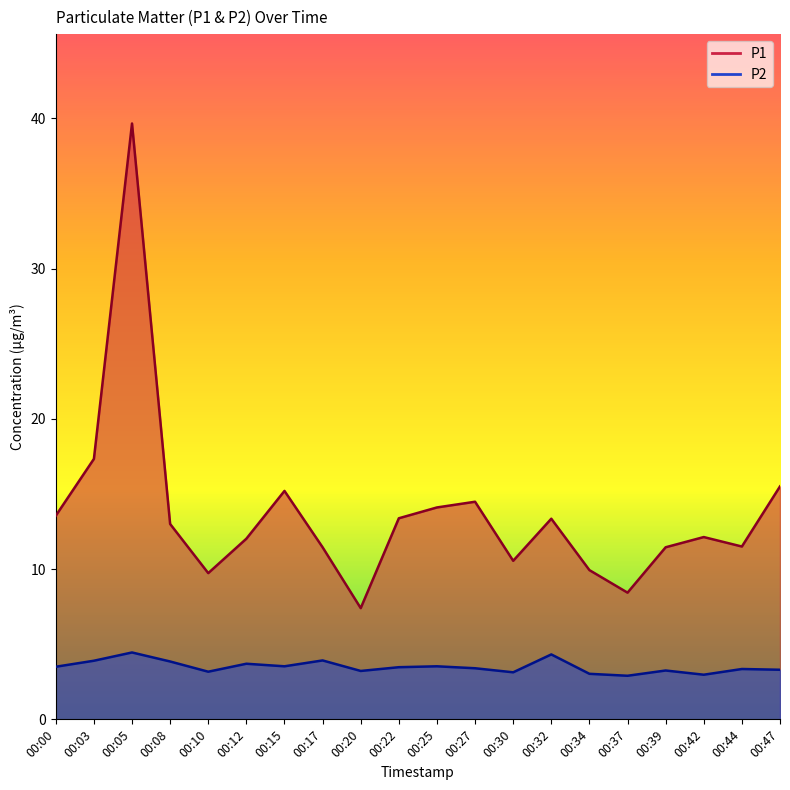

Reading left to right, transcribe all the data shown in this chart.

P1: 00:00=13.6	00:03=17.3	00:05=39.6	00:08=13.0	00:10=9.7	00:12=12.0	00:15=15.2	00:17=11.4	00:20=7.4	00:22=13.4	00:25=14.1	00:27=14.5	00:30=10.6	00:32=13.3	00:34=9.9	00:37=8.4	00:39=11.4	00:42=12.1	00:44=11.5	00:47=15.5
P2: 00:00=3.5	00:03=3.9	00:05=4.5	00:08=3.9	00:10=3.2	00:12=3.7	00:15=3.5	00:17=3.9	00:20=3.2	00:22=3.5	00:25=3.5	00:27=3.4	00:30=3.1	00:32=4.3	00:34=3.0	00:37=2.9	00:39=3.2	00:42=3.0	00:44=3.4	00:47=3.3